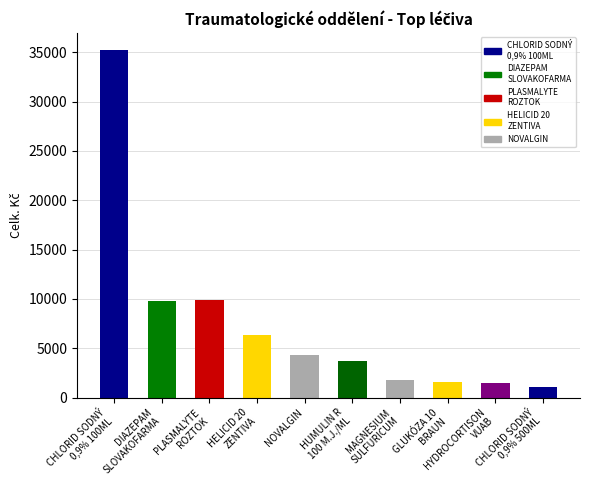

List the labels in order of Traumatologické oddělení value, largest first.

CHLORID SODNÝ
0,9% 100ML, PLASMALYTE
ROZTOK, DIAZEPAM
SLOVAKOFARMA, HELICID 20
ZENTIVA, NOVALGIN, HUMULIN R
100 M.J./ML, MAGNESIUM
SULFURICUM, GLUKÓZA 10
BRAUN, HYDROCORTISON
VUAB, CHLORID SODNÝ
0,9% 500ML